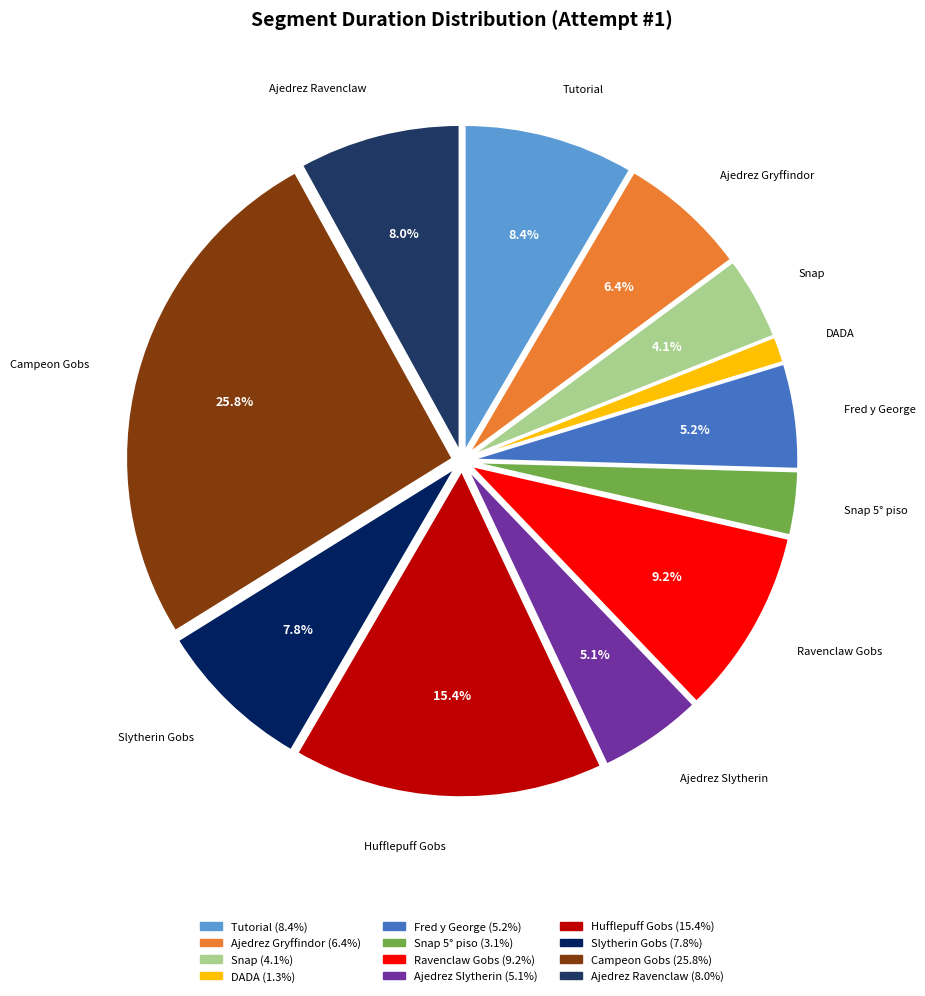

How many segments does this pie chart have?

12